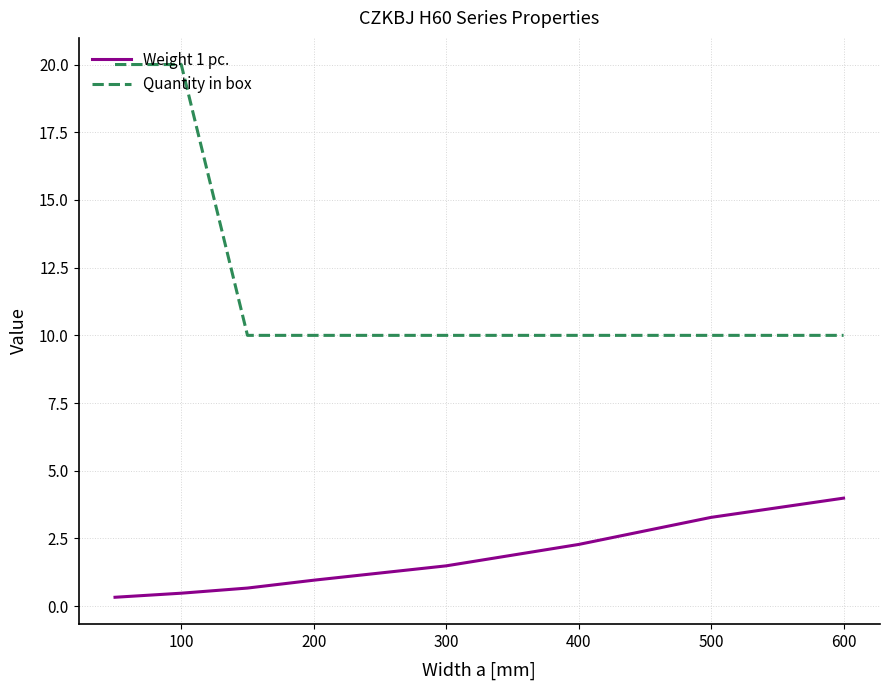

True or false: Weight 1 pc. and Quantity in box intersect in this chart.

False